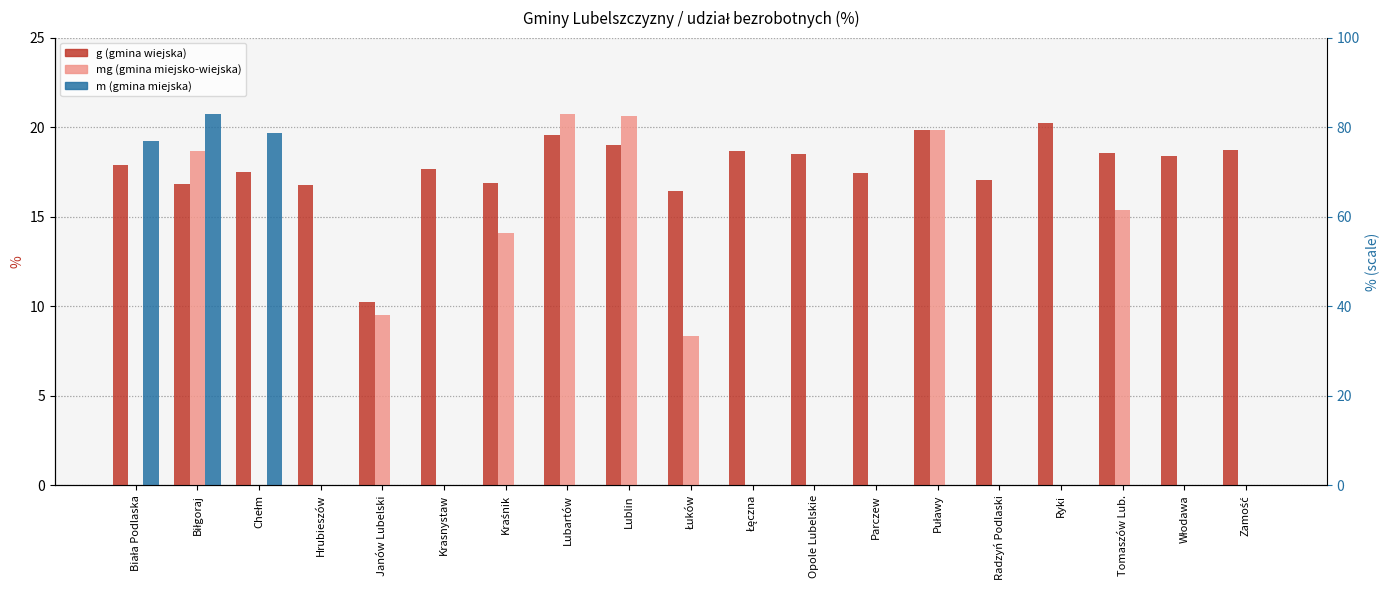

What is the lowest value of the g (gmina wiejska) series?

10.2